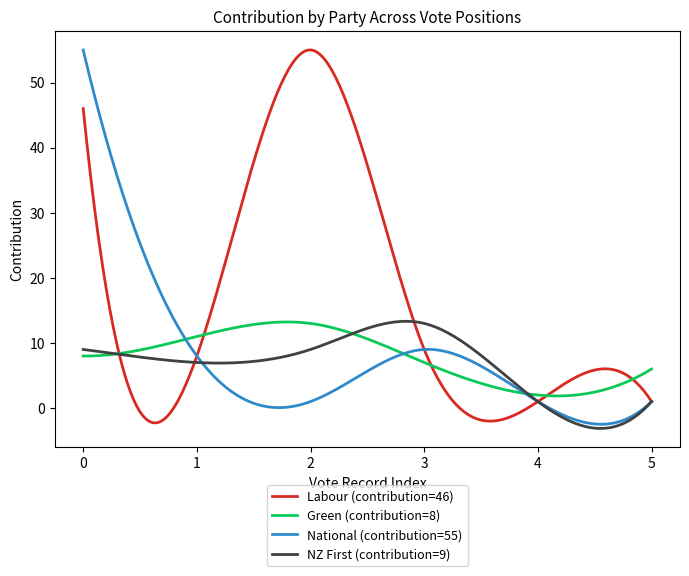

What is the minimum value shown in the chart?

-3.1